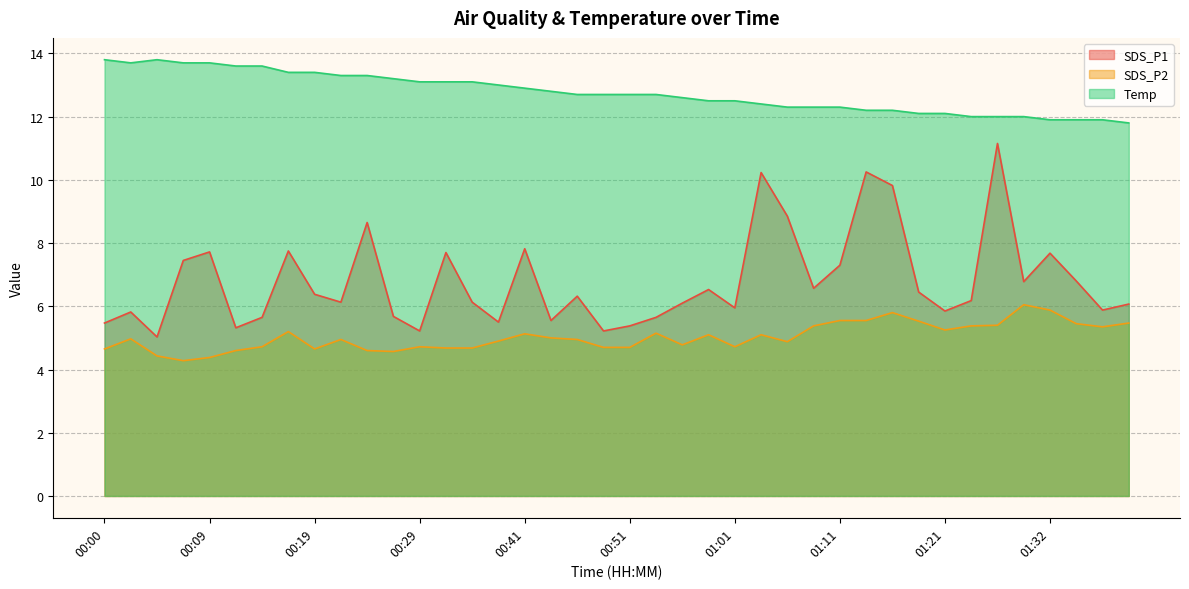

Which series has the largest total across all categories?

Temp